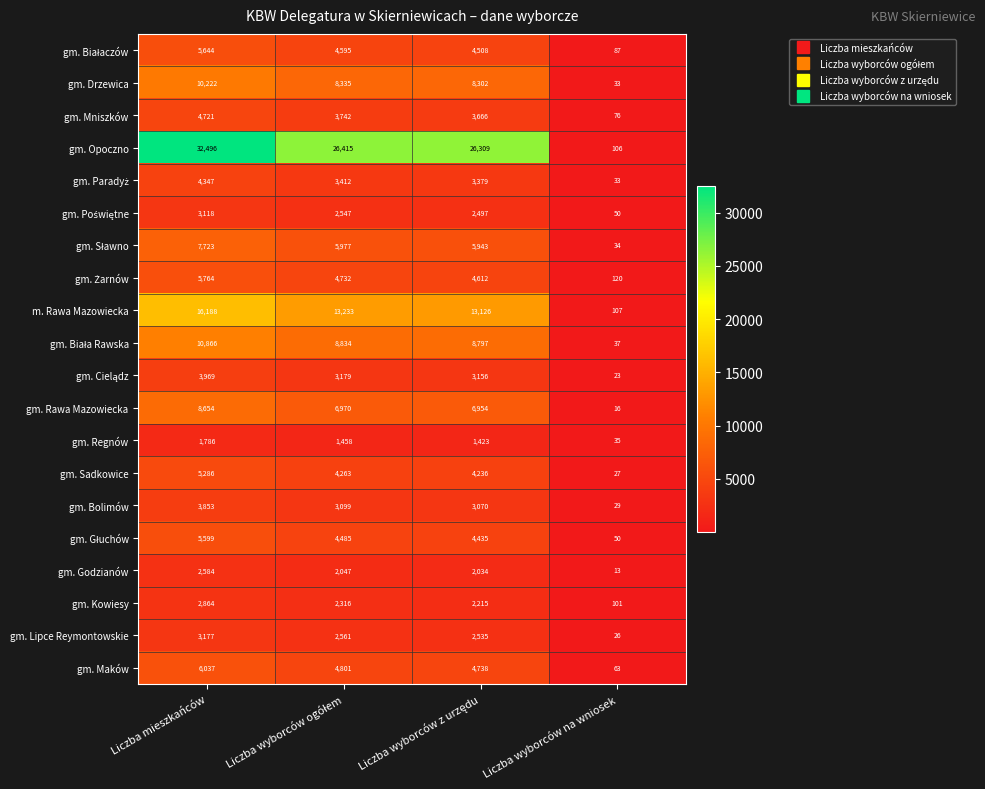

True or false: gm. Rawa Mazowiecka has a value of 10 at Liczba wyborców na wniosek.

False